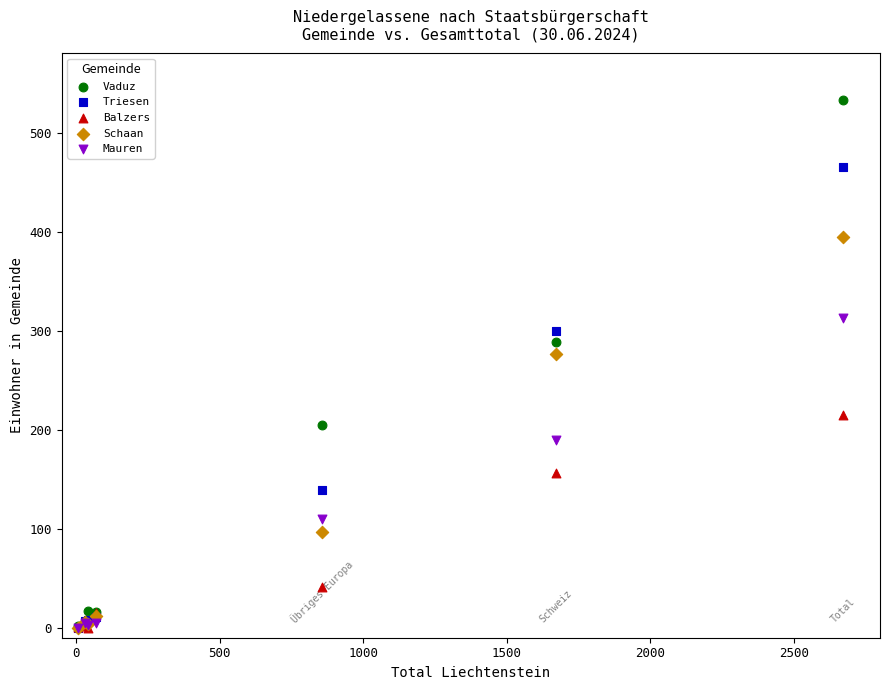

Across all series, what Y value is closest to 266?

276